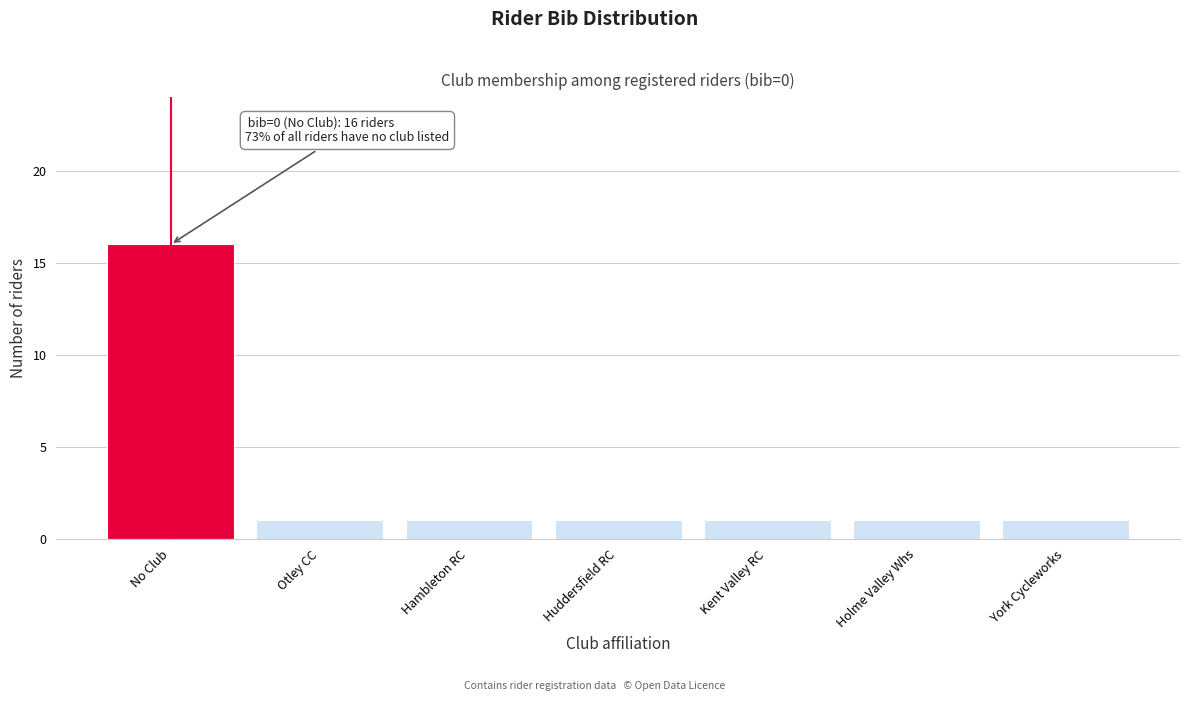

Reading left to right, what are all the values shown in this chart?

16	1	1	1	1	1	1